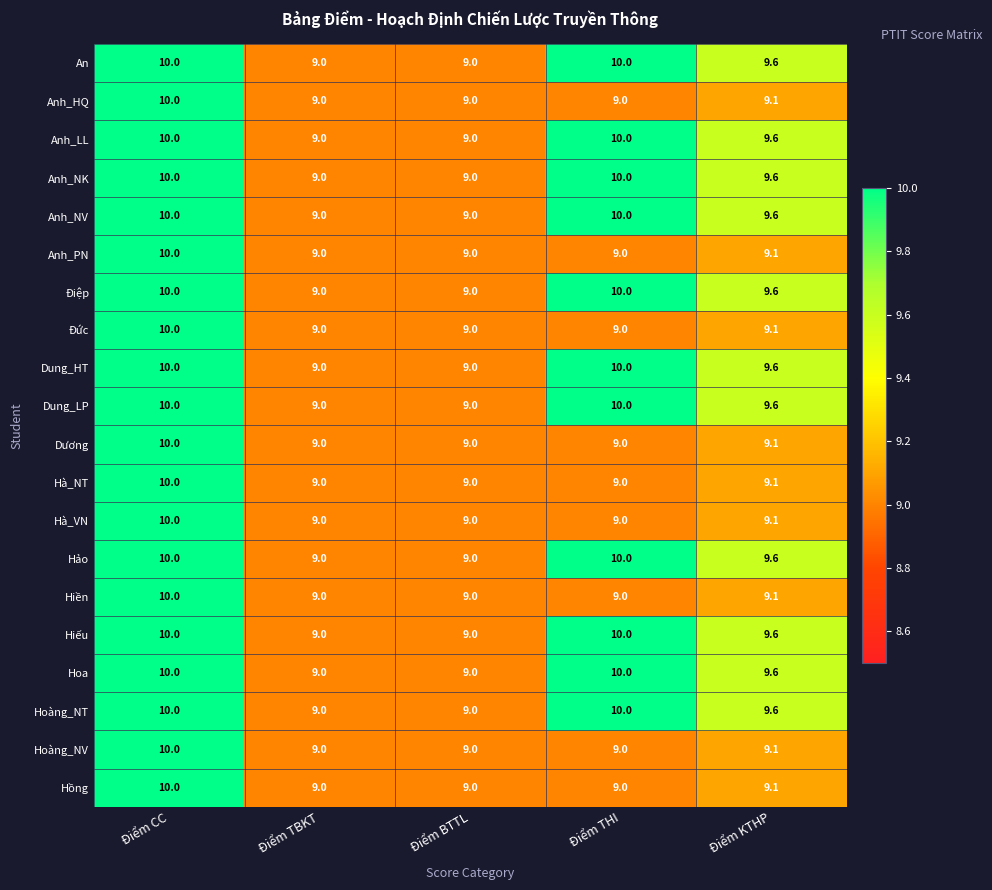

What is the maximum value for Hà_VN?

10.0